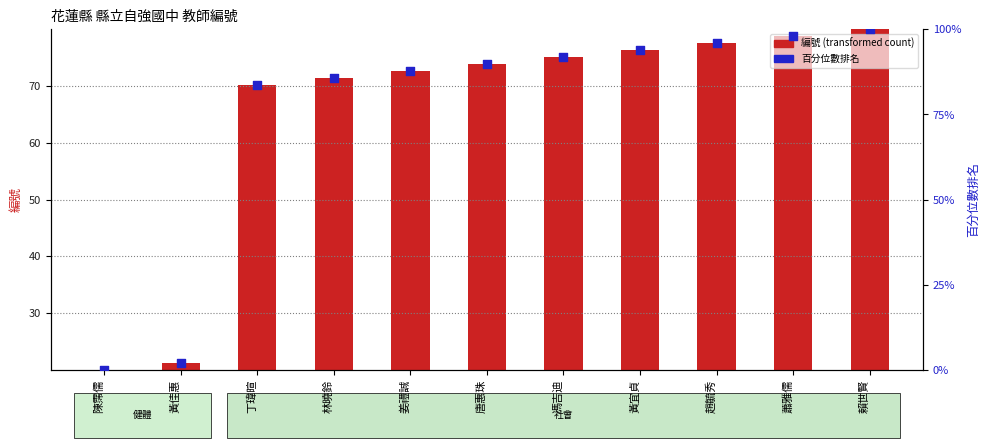

Is the value of 編號 (transformed) at 趙毓秀 greater than the value of 百分位數排名 at 林曉鈴?

No